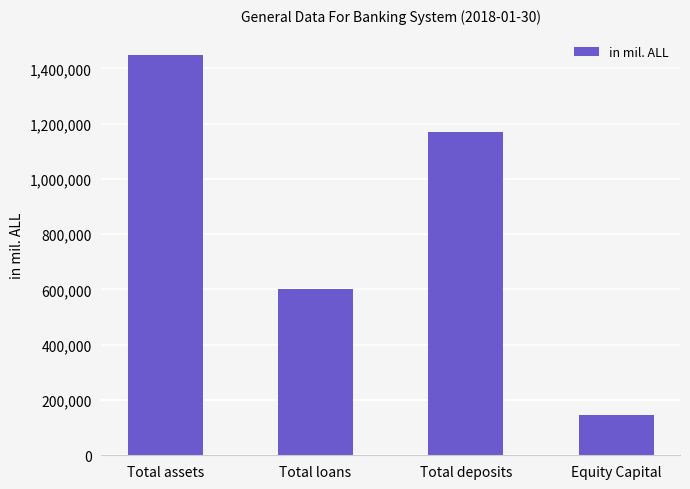

The value at Total deposits is 1171240.4. True or false?

True